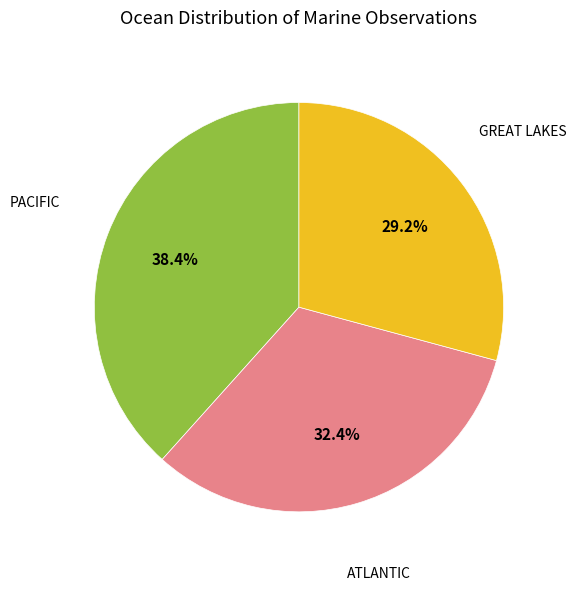

Does GREAT LAKES represent more than half of the total?

No